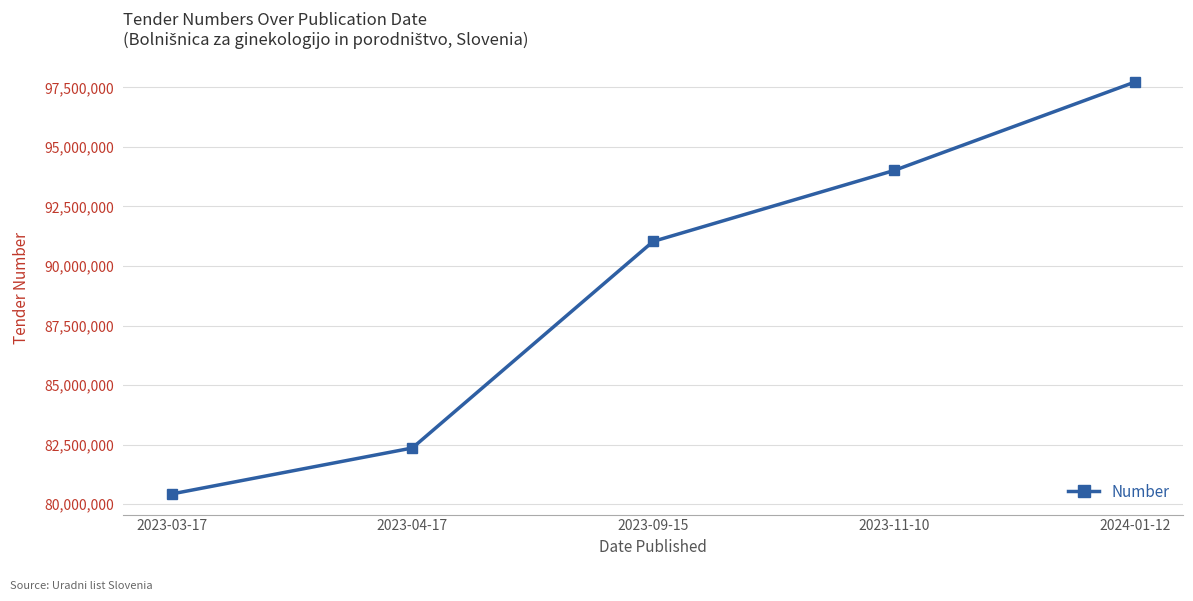

True or false: there are more than 1 points higher than both neighbors.

False